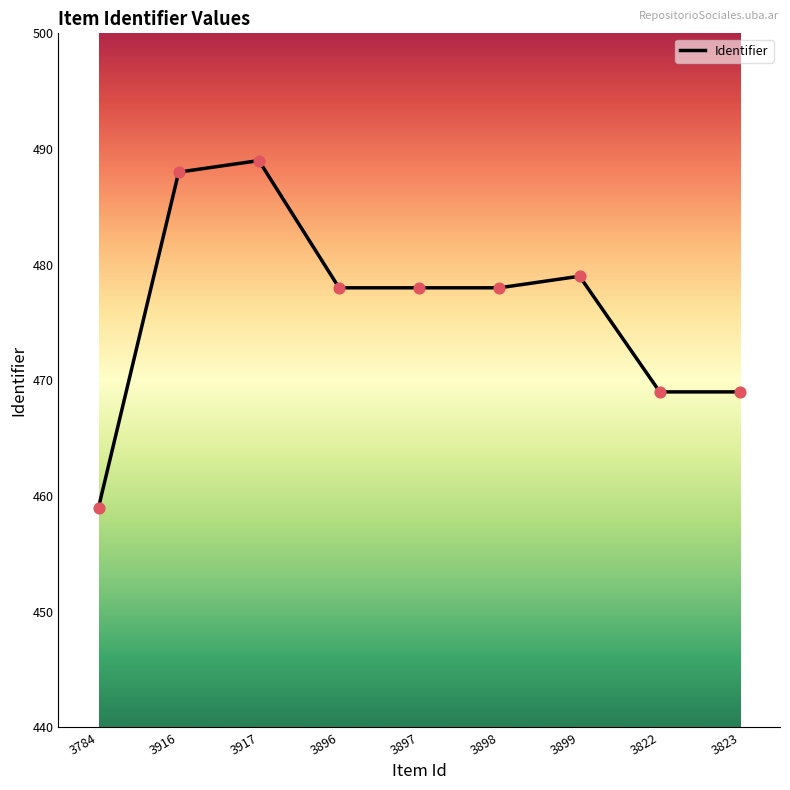

Between 3899 and 3897, which is larger?

3899